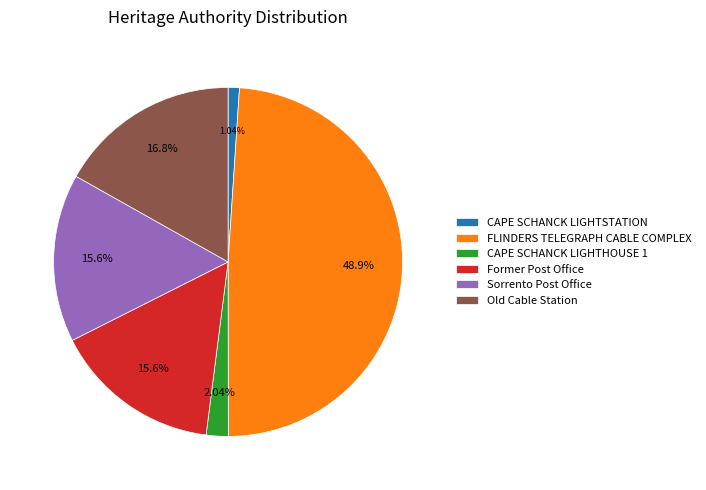

To the nearest percent, what is the average slice percentage?

17%